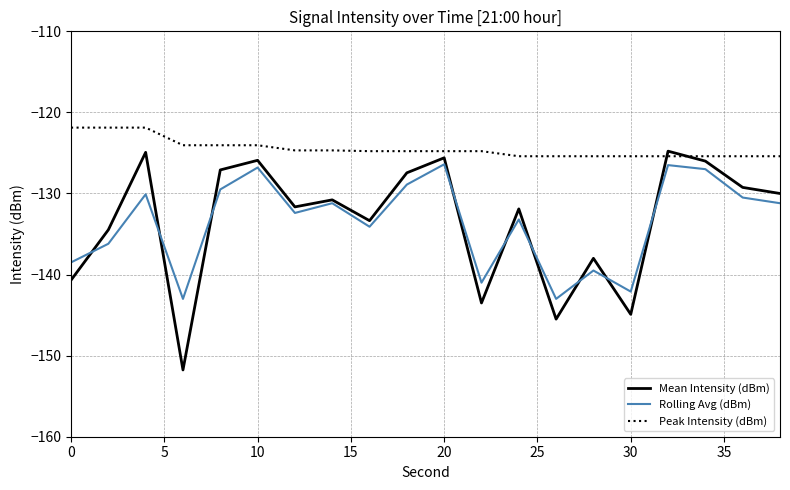

After their last crossing, which series has the higher values: Peak Intensity (dBm) or Mean Intensity (dBm)?

Peak Intensity (dBm)